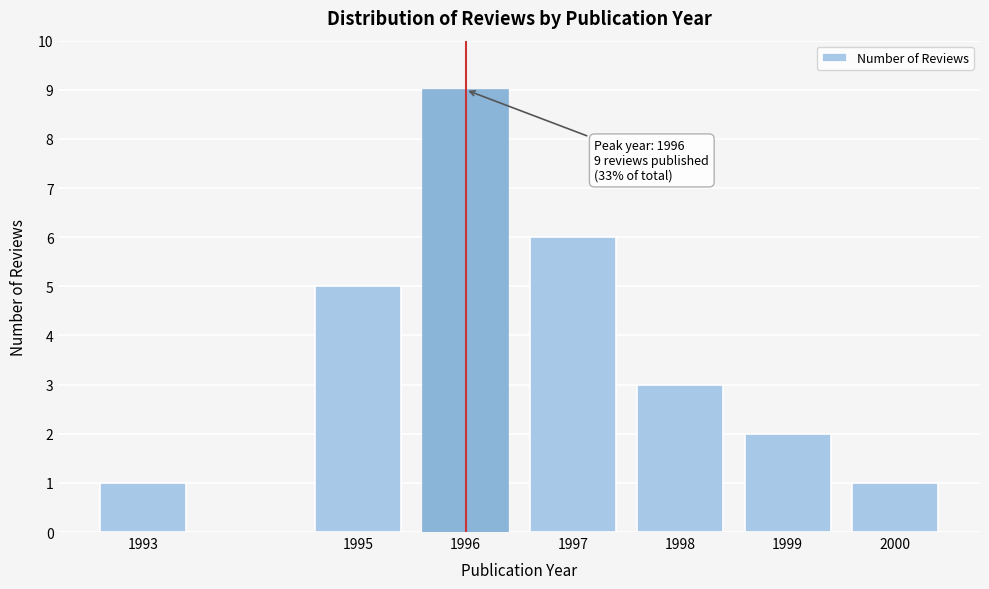

Reading left to right, list all the values displayed in this chart.

1993=1	1995=5	1996=9	1997=6	1998=3	1999=2	2000=1